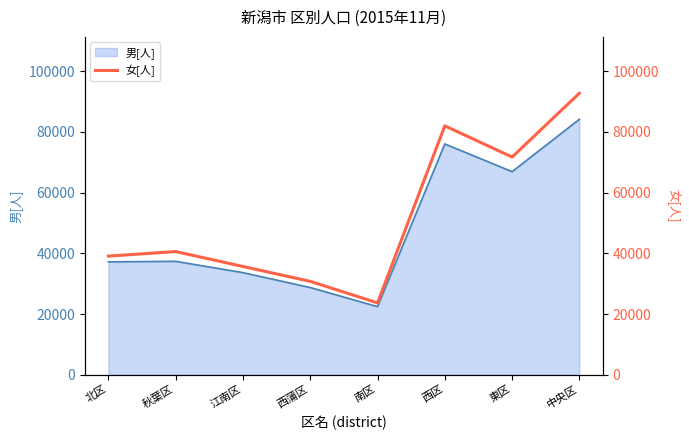

At which label is 男[人] closest to 53316?

東区